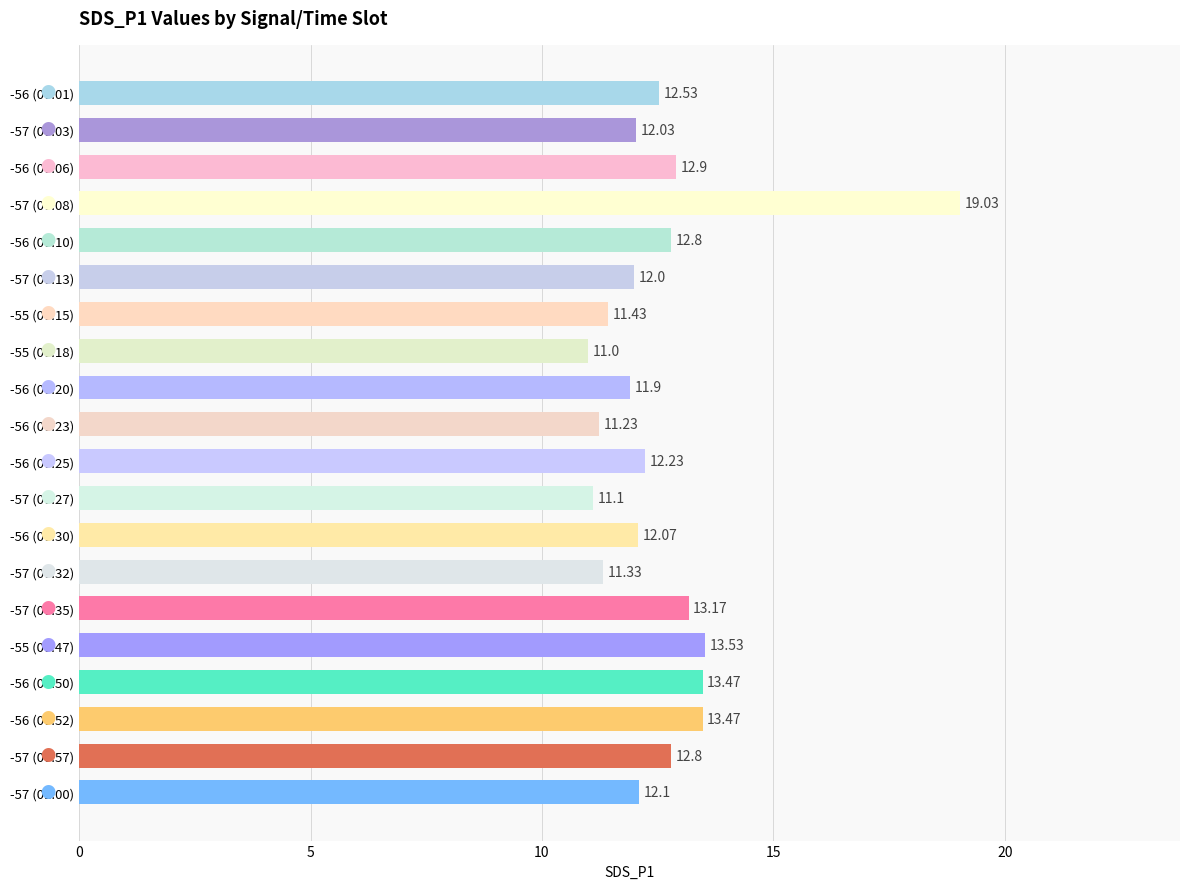

What is the difference between the maximum and second lowest values?

7.9